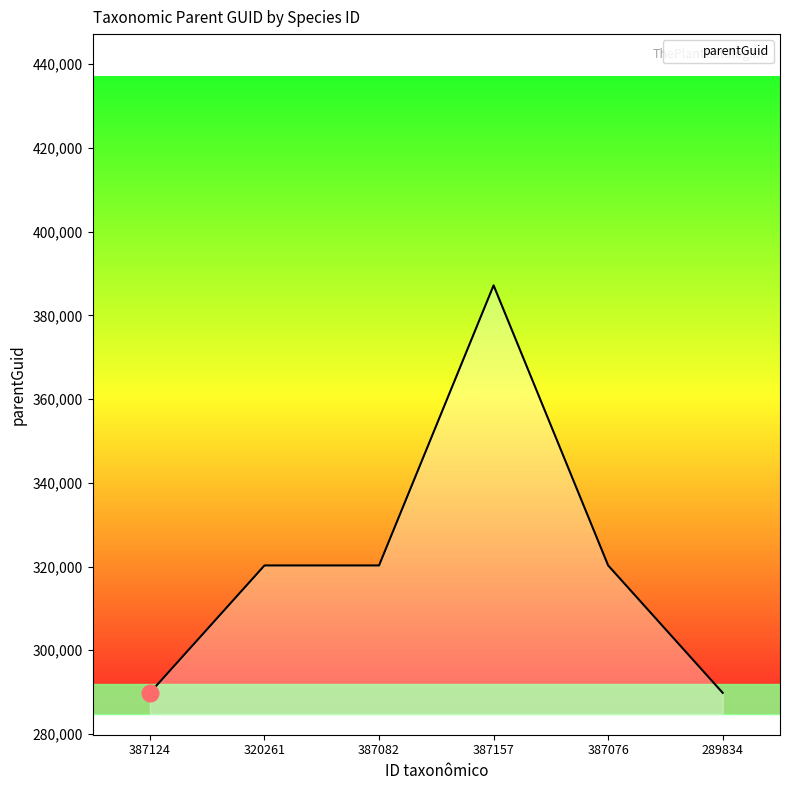

What is the sum of all values?

1927591